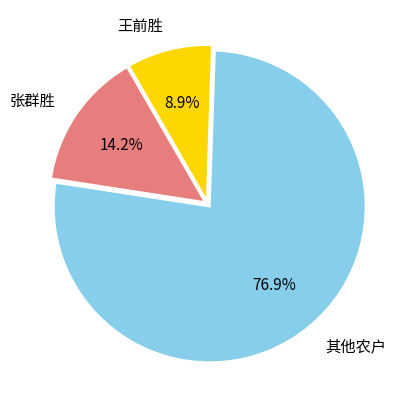

Does any single category account for the majority?

Yes